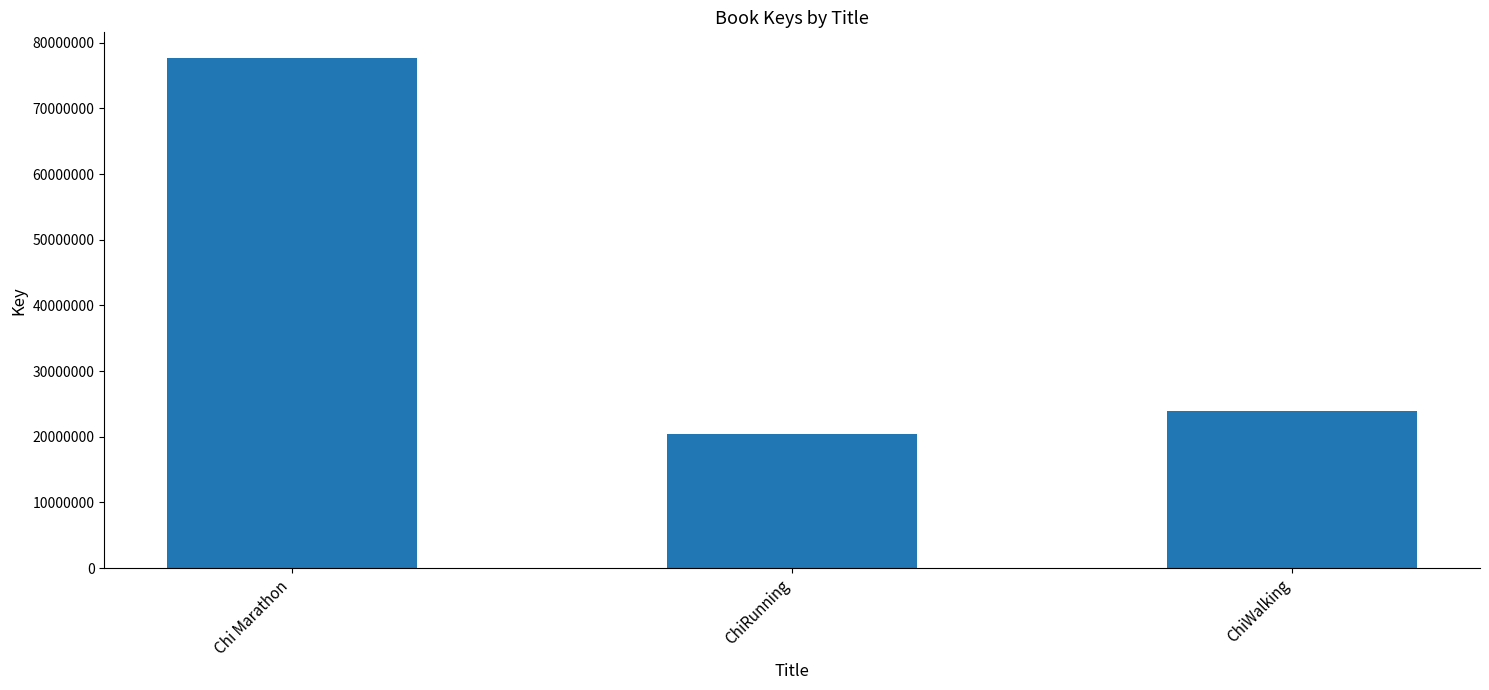

Does the chart contain stacked bars?

No